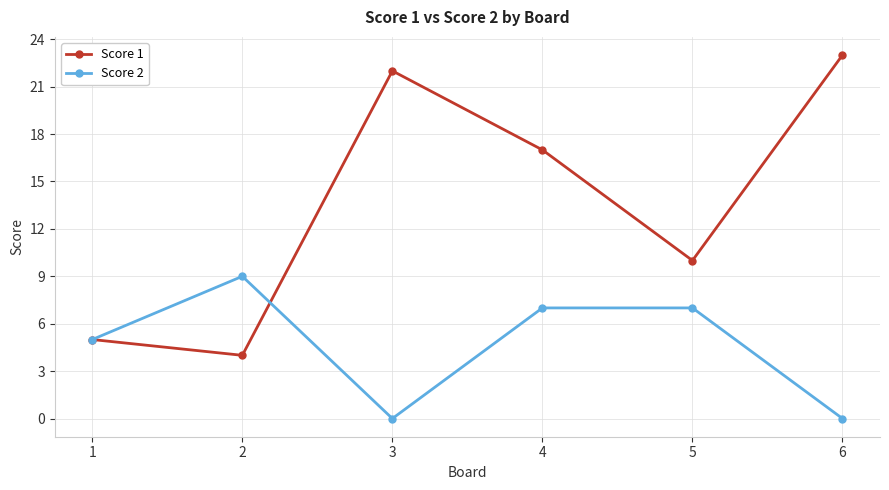

Reading left to right, extract all data points from this chart.

Score 1: 5	4	22	17	10	23
Score 2: 5	9	0	7	7	0